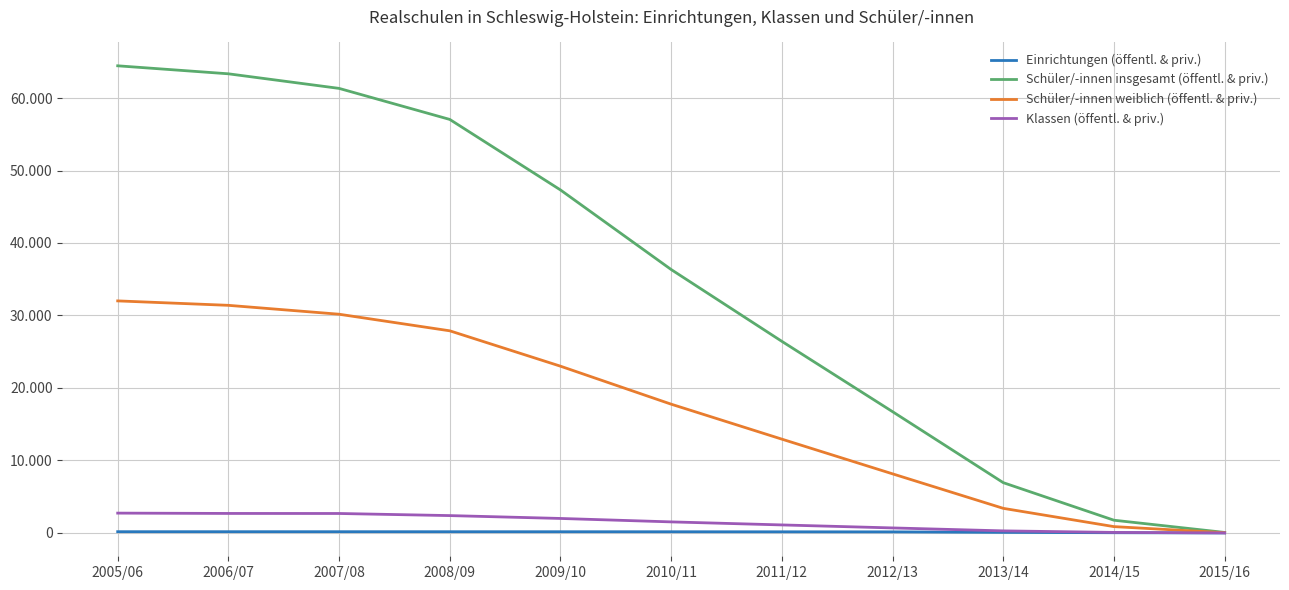

True or false: Einrichtungen (öffentl. & priv.) and Schüler/-innen weiblich (öffentl. & priv.) cross at least once.

False